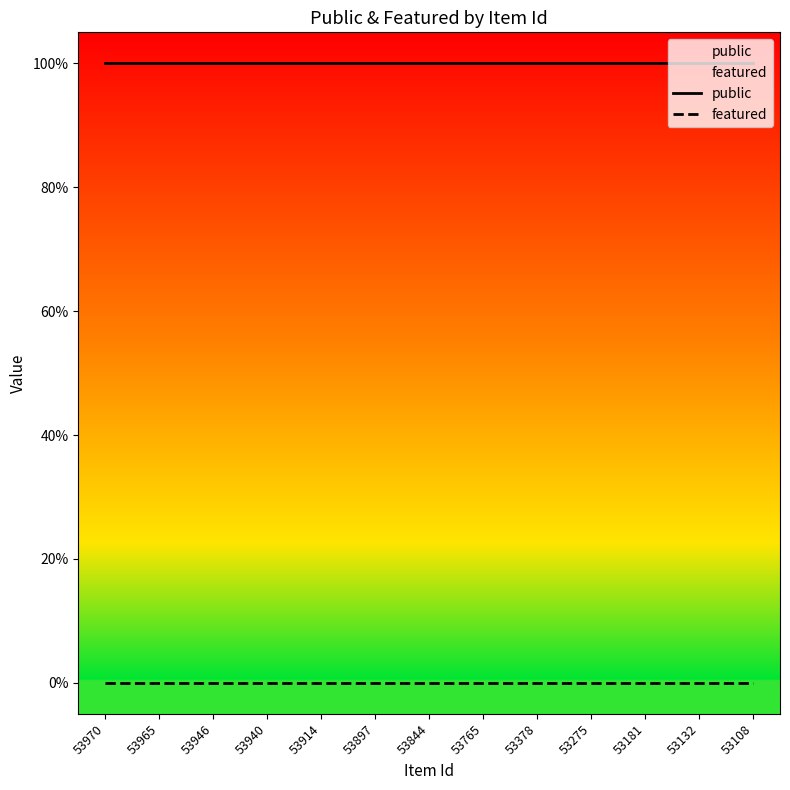

What is the total value across all series at 53378?

1